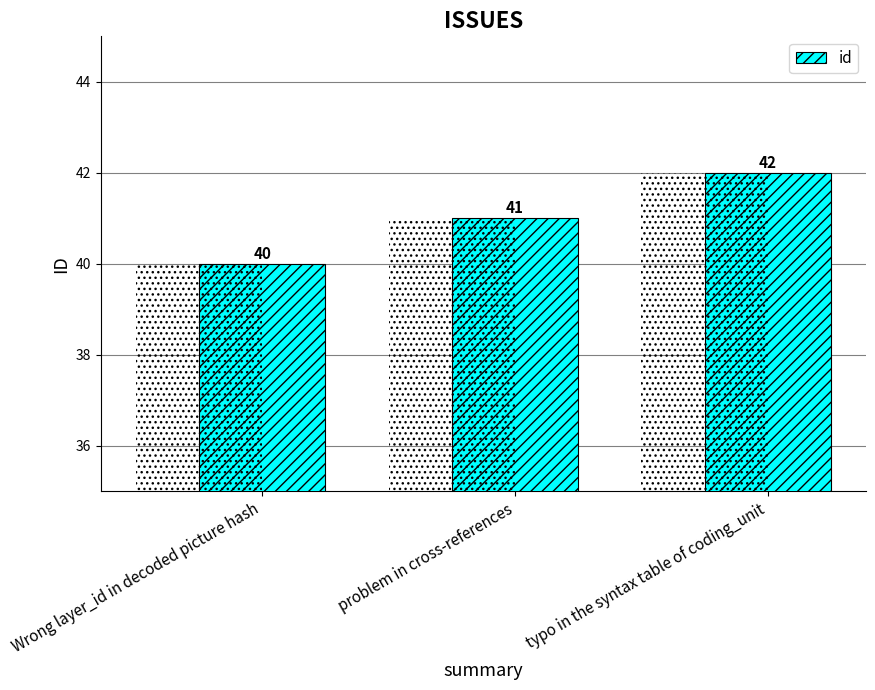

What is the sum of the values at Wrong layer_id in decoded picture hash and typo in the syntax table of coding_unit?

82